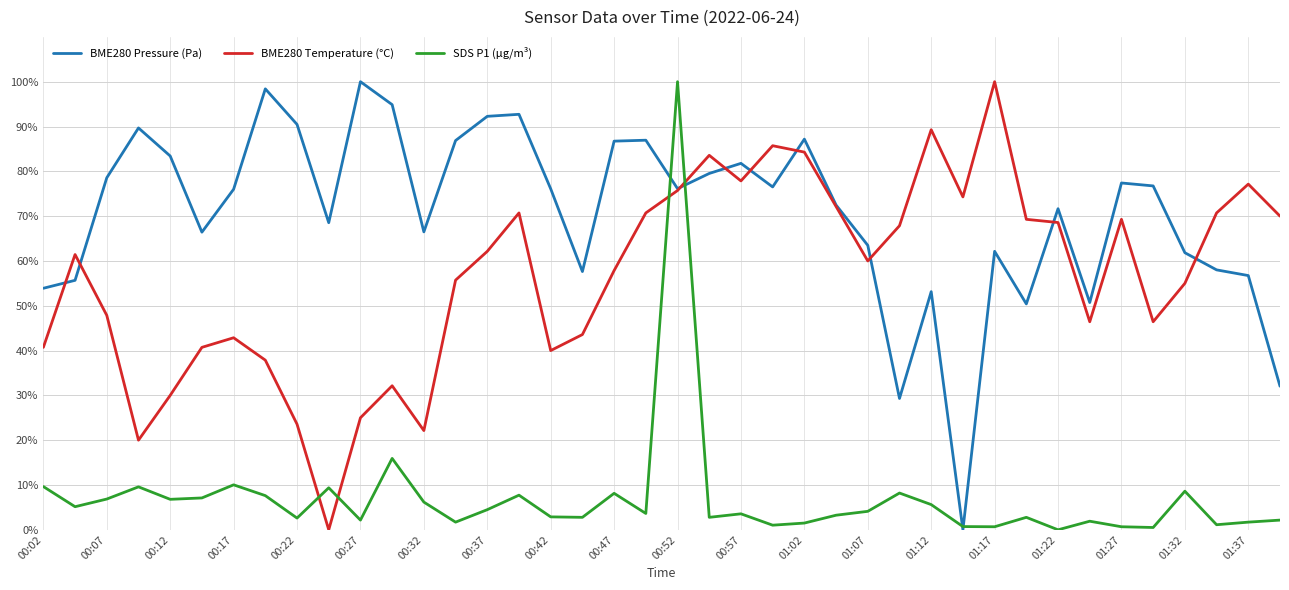

What is the maximum value for SDS P1 (µg/m³)?

100.0